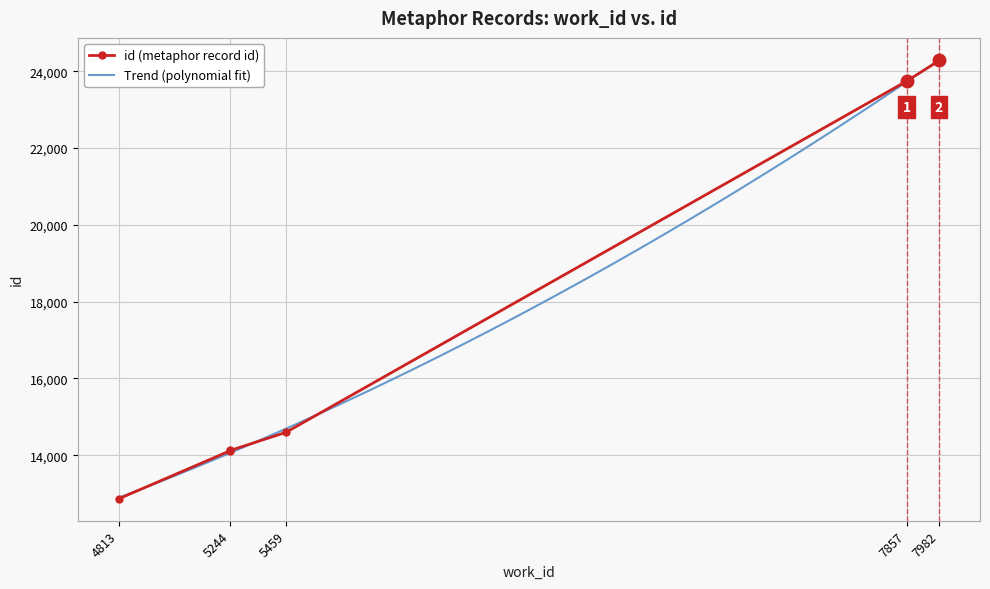

List the labels in order of value, smallest first.

4813, 5244, 5244, 5459, 7857, 7857, 7982, 7982